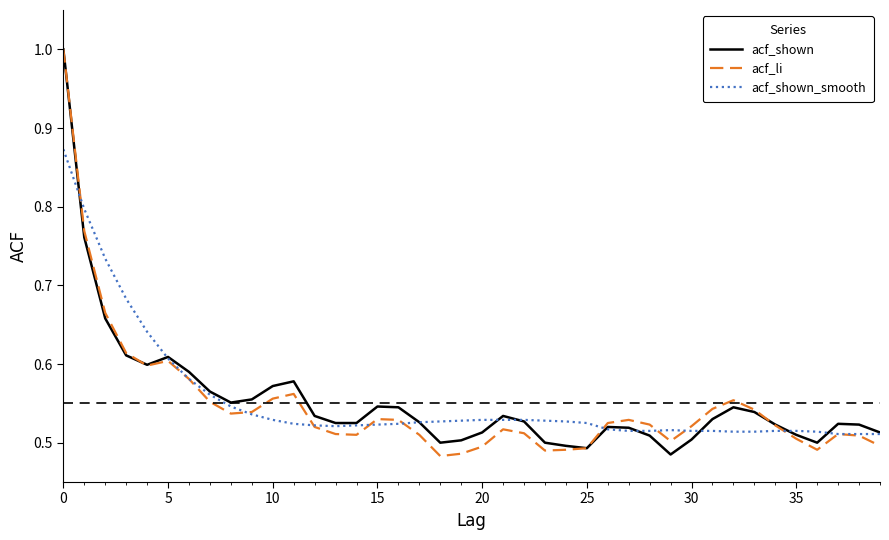

What is the greatest value displayed?

1.0